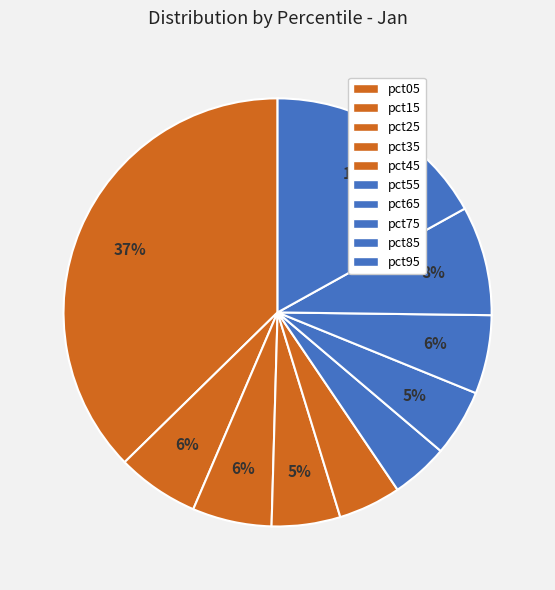

How many segments does this pie chart have?

10